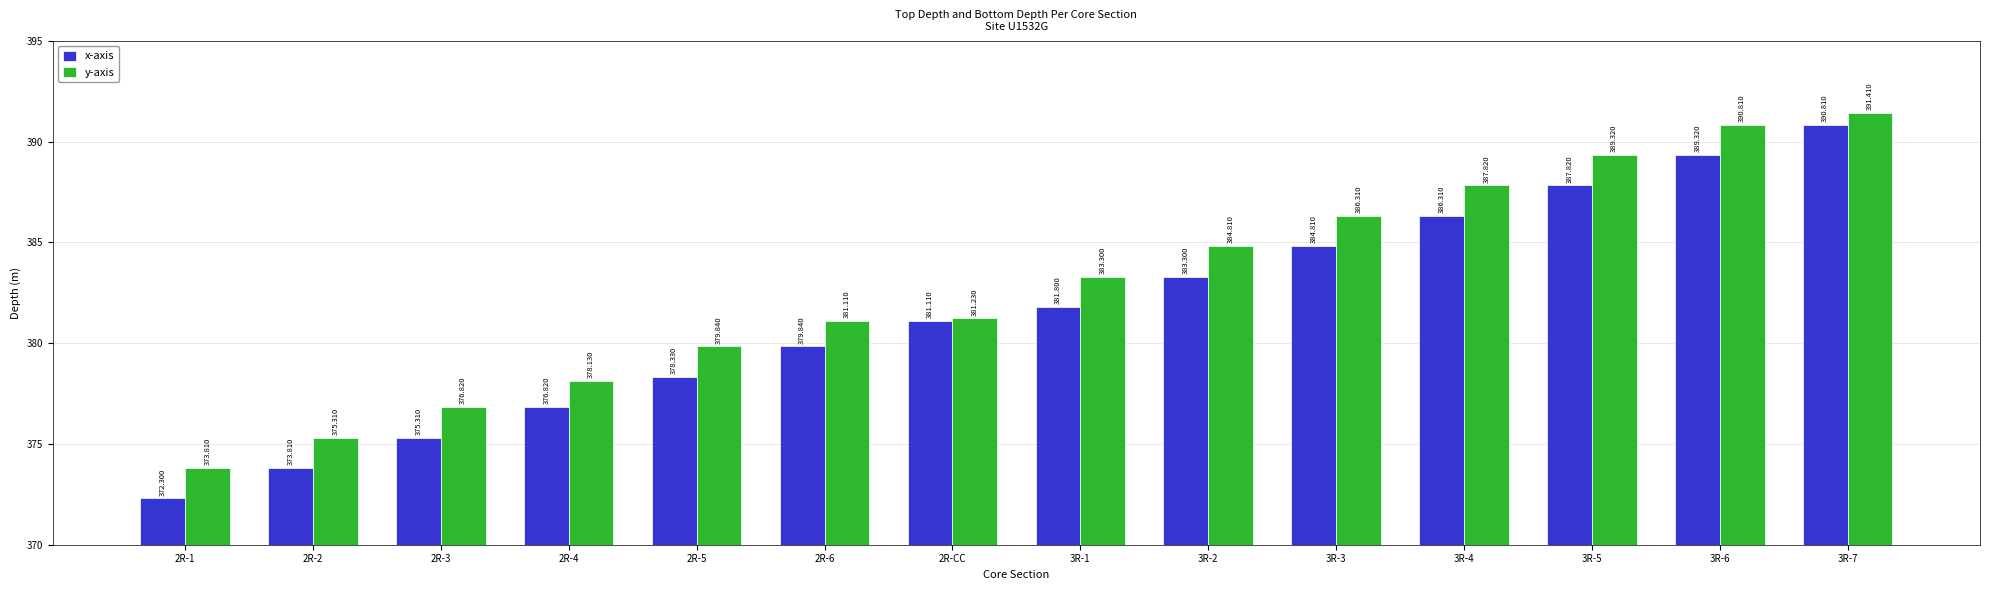

What is the spread (max minus min) of values at 3R-2?

1.5